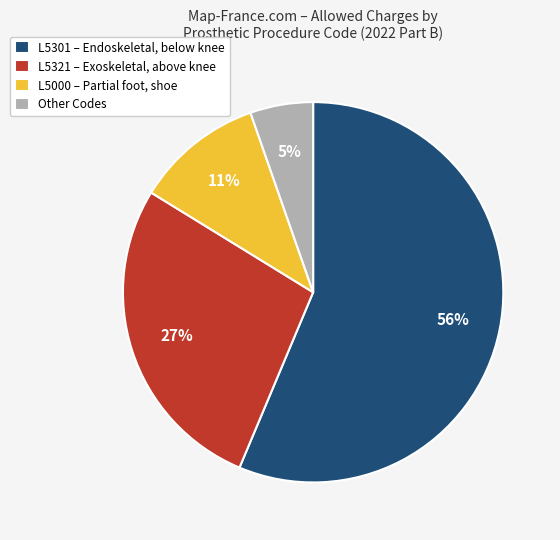

How many segments does this pie chart have?

4